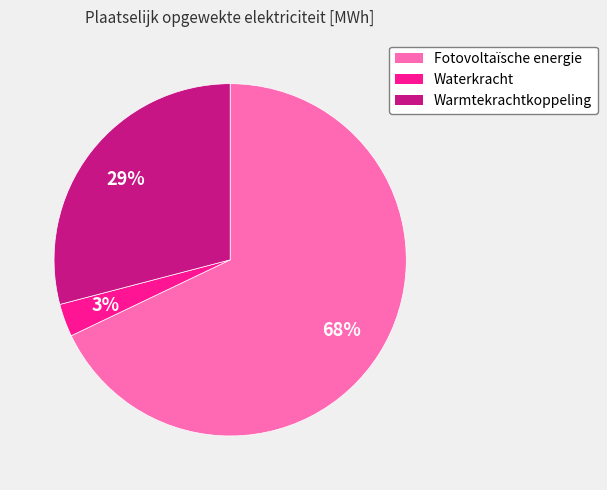

Is the sum of Fotovoltaïsche energie and Warmtekrachtkoppeling greater than half?

Yes